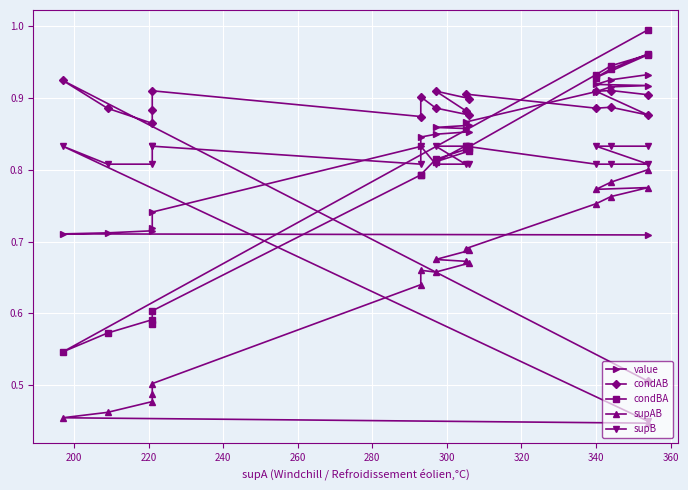

Which series has the largest range (max minus min)?

condBA